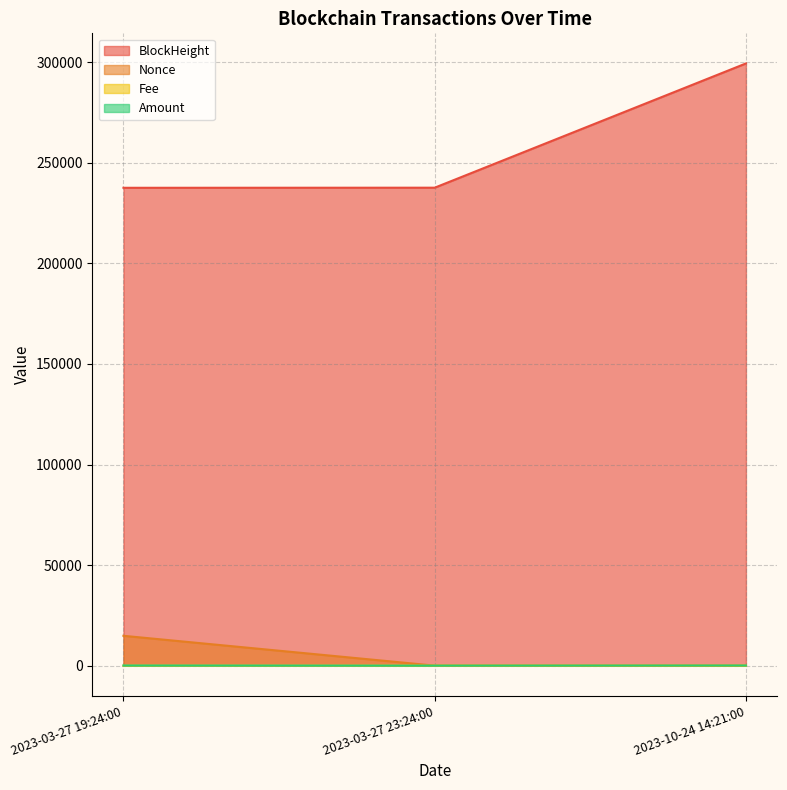

What is the sum of the Fee values at 2023-03-27 19:24:00 and 2023-03-27 23:24:00?

0.1